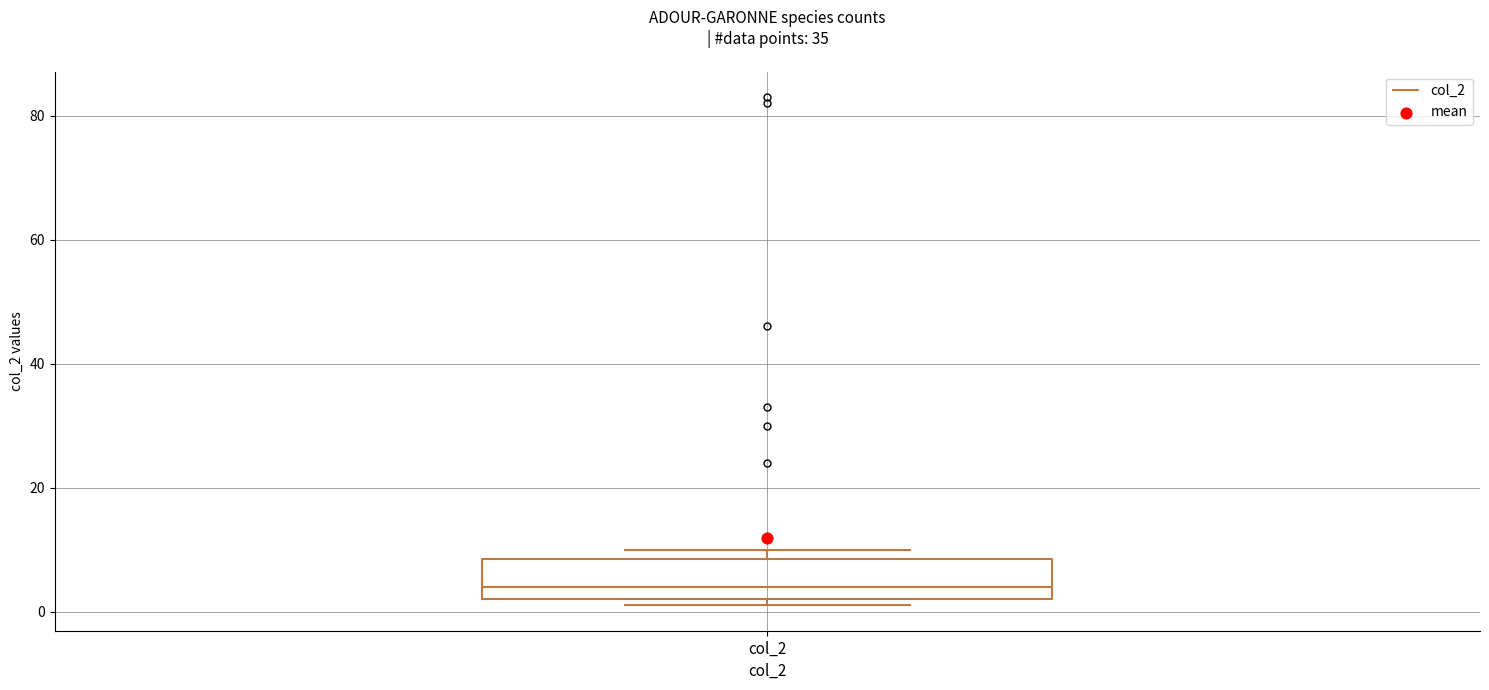

Where is the lower edge of the box for col_2 on the y-axis? The values are not printed on the chart, so give them approximately, as read against the axis.

2